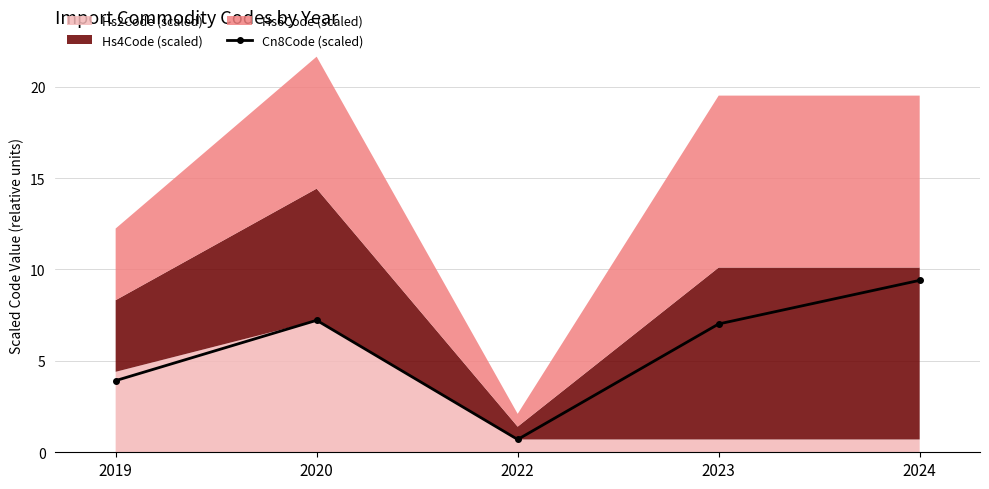

Is it true that Cn8Code (scaled) equals 7.0 at 2023?

True